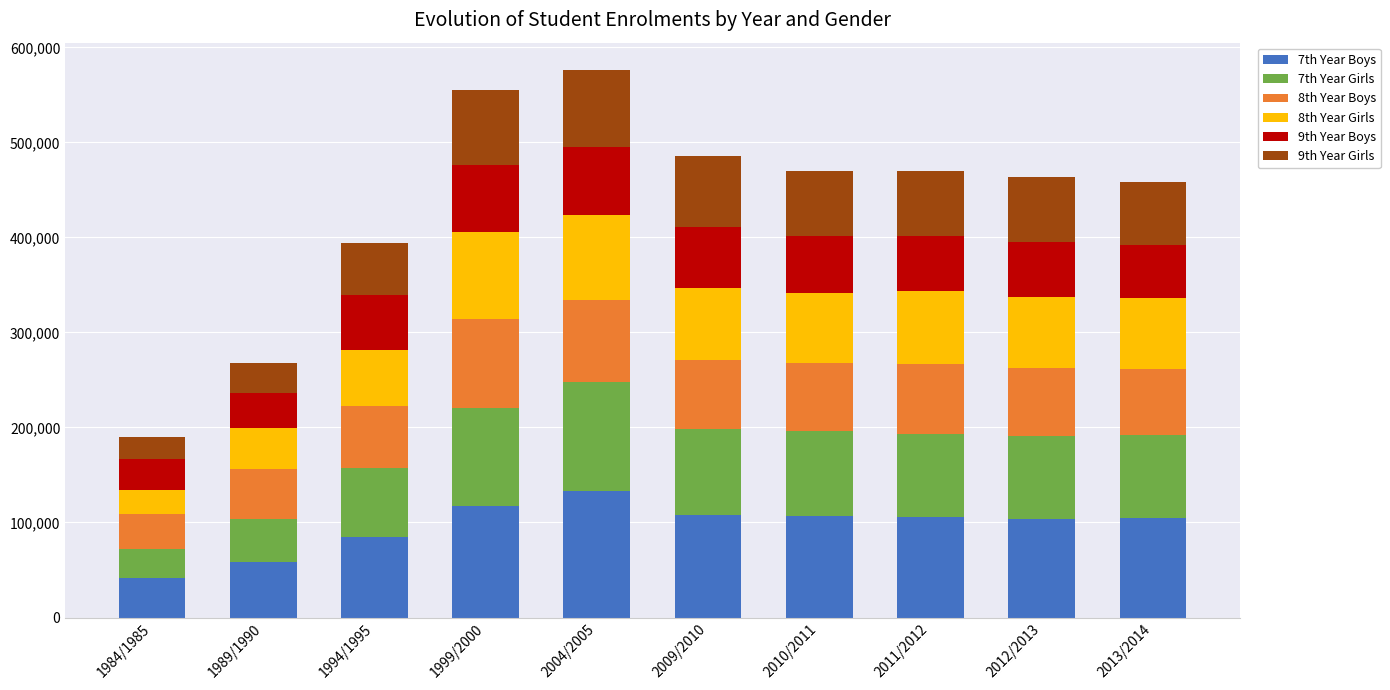

What is the total value across all series at 2009/2010?

485860